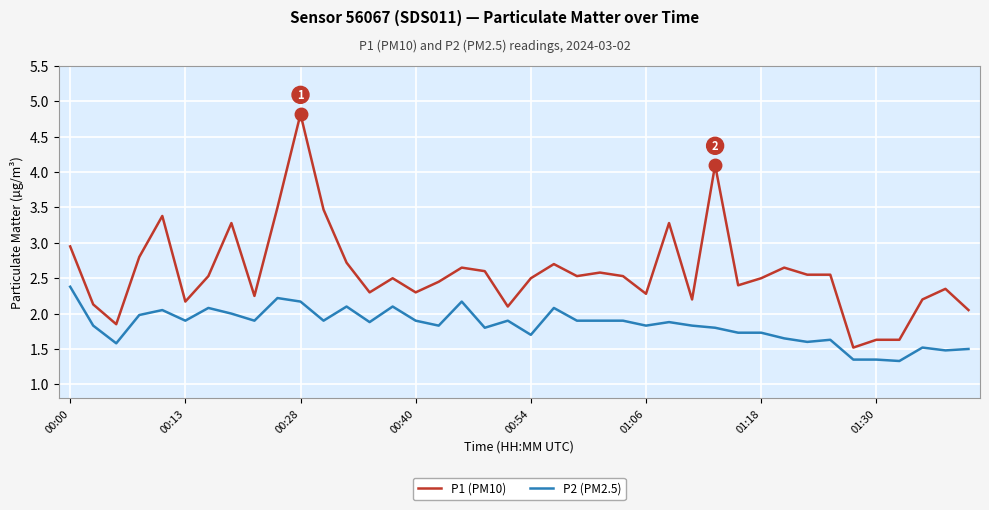

Which series has the largest total across all categories?

P1 (PM10)